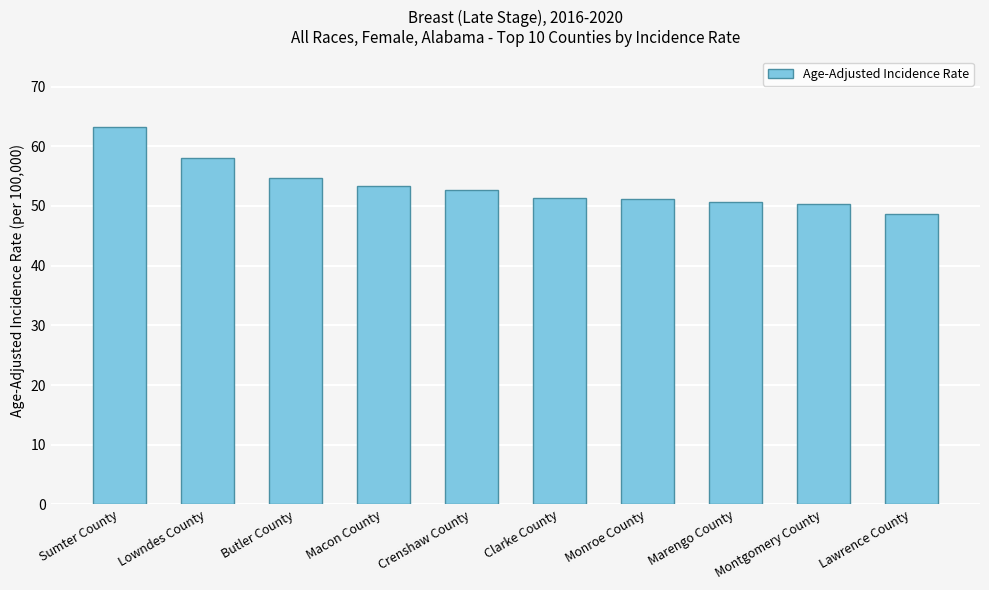

What is the sum of all values?

534.1